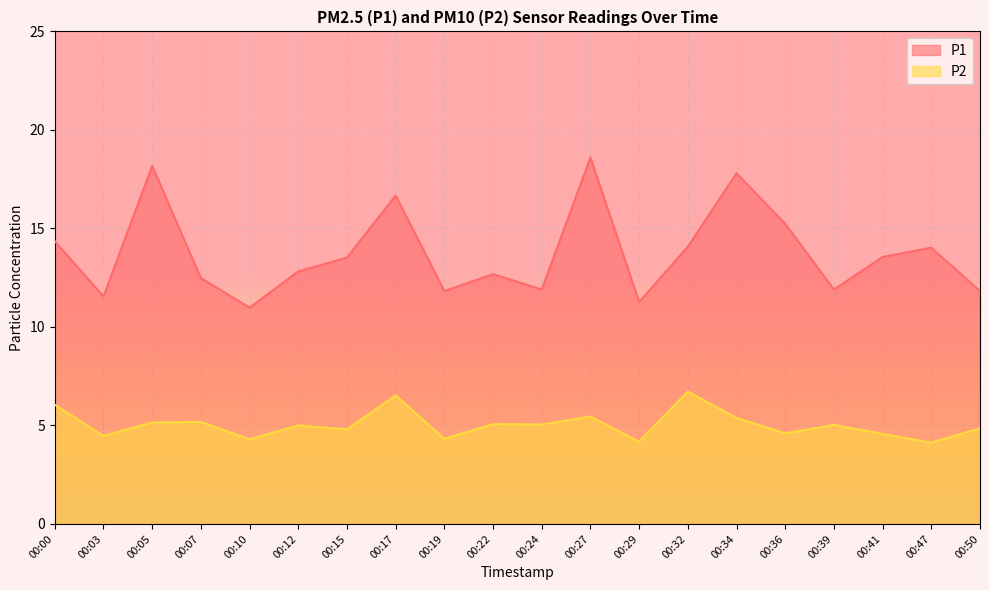

True or false: P2 has more than 2 points higher than both neighbors.

True